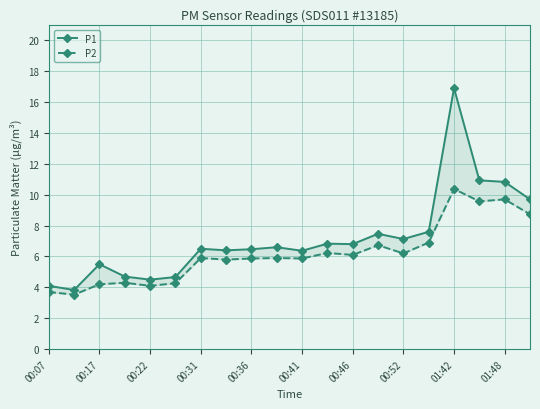

The P1 series shows 2.6 at 17. True or false?

False